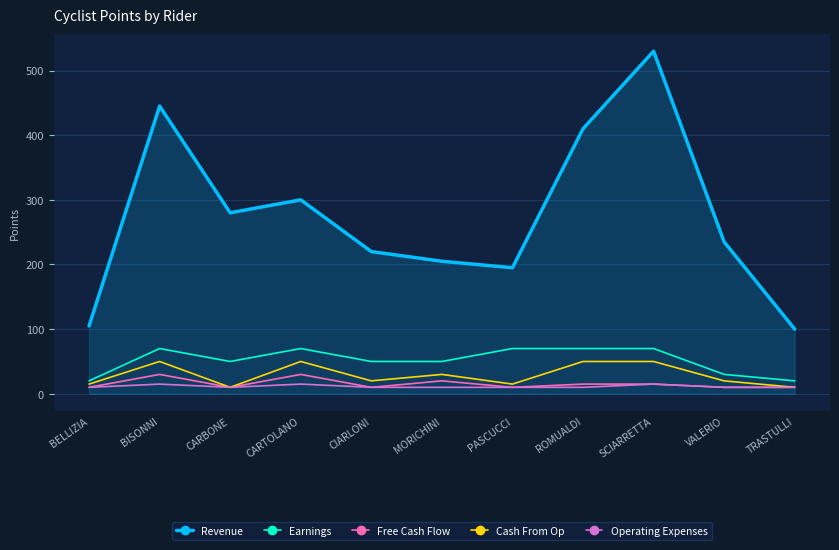

What is the minimum value shown in the chart?

10